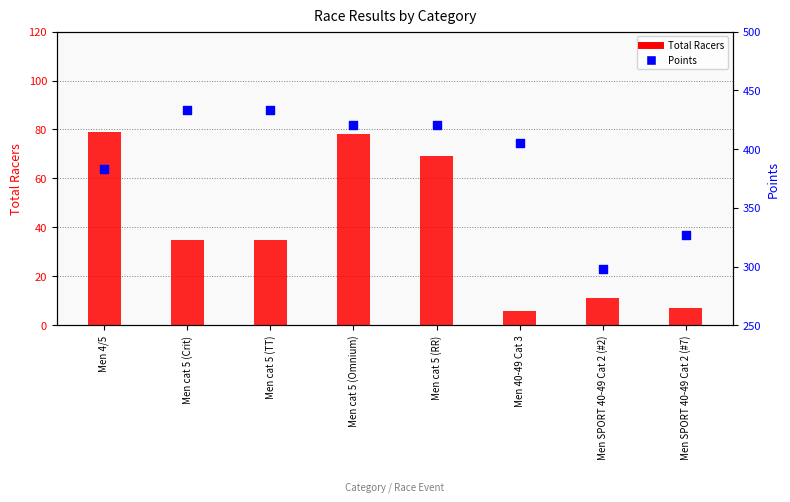

What are all the series names shown in the legend?

Total Racers, Points